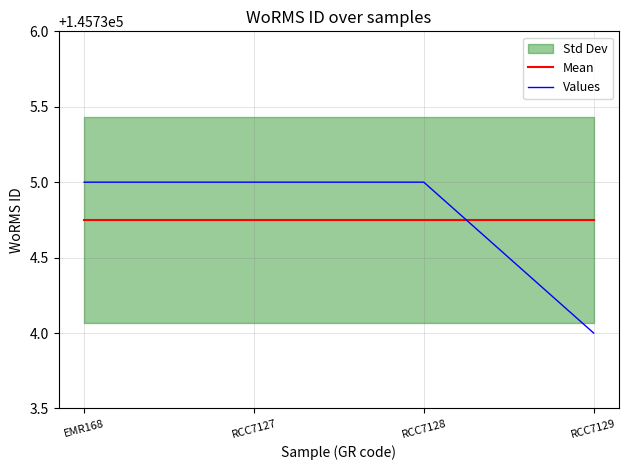

List the labels in order of Mean value, largest first.

EMR168, RCC7127, RCC7128, RCC7129